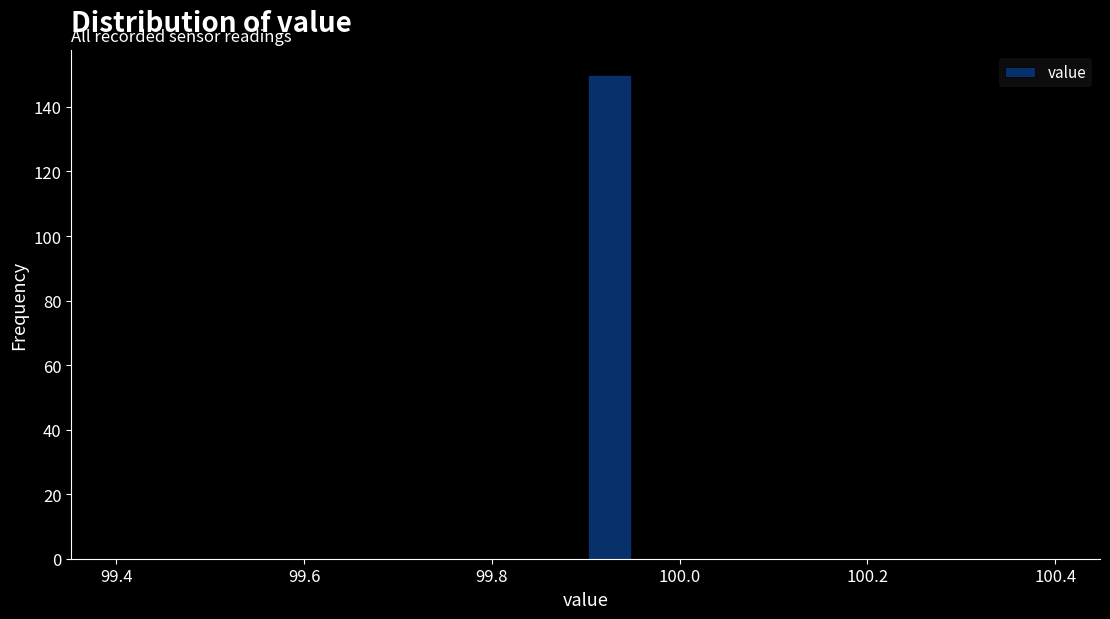

Around what value on the x-axis is the tallest bar? Give the approximate position of its centre, as read against the axis.

99.92